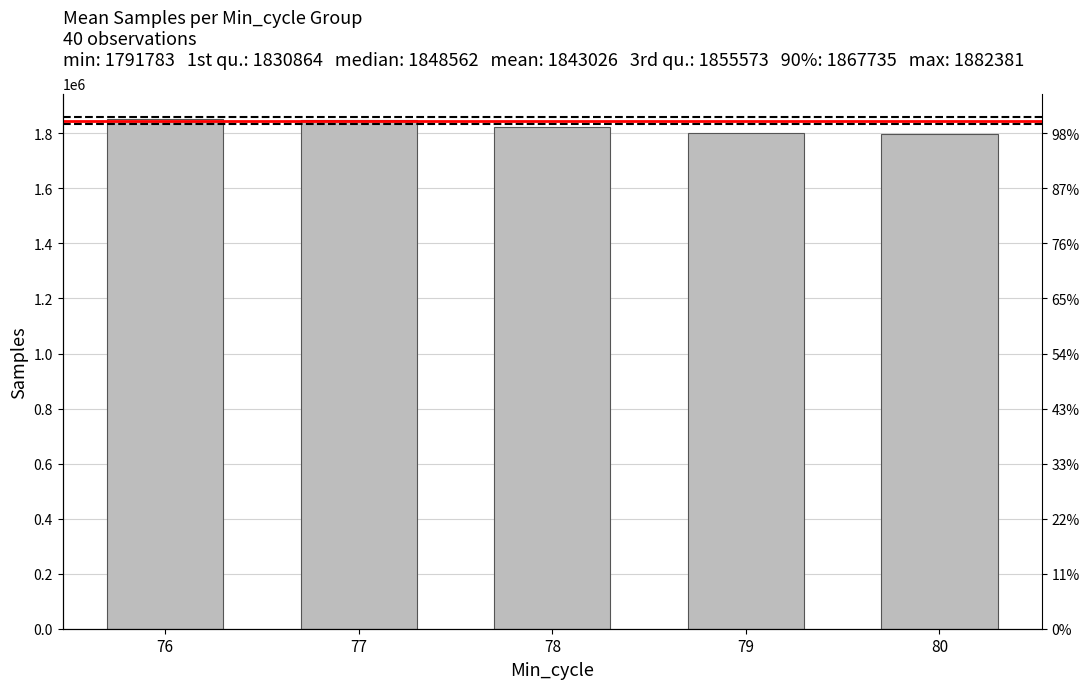

Are the bars grouped side by side (vs. stacked)?

No